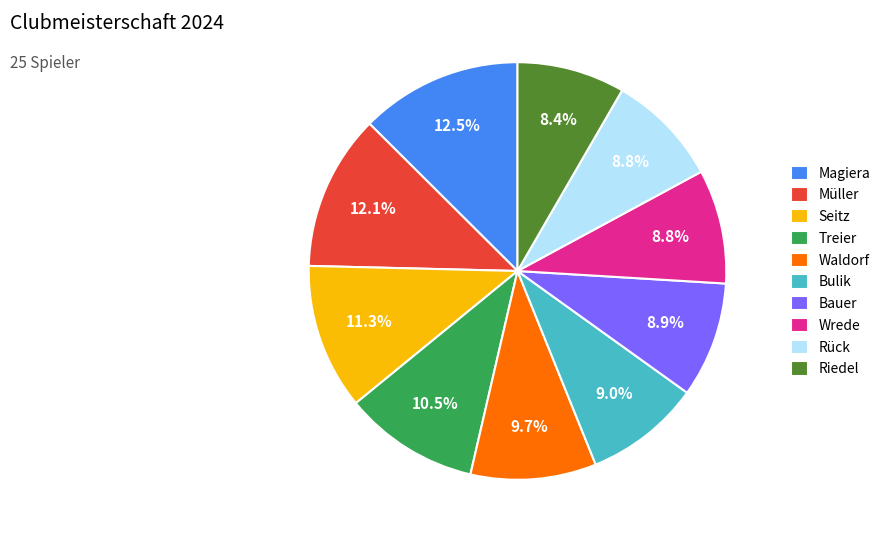

What percentage is NOT represented by Müller?

87.9%